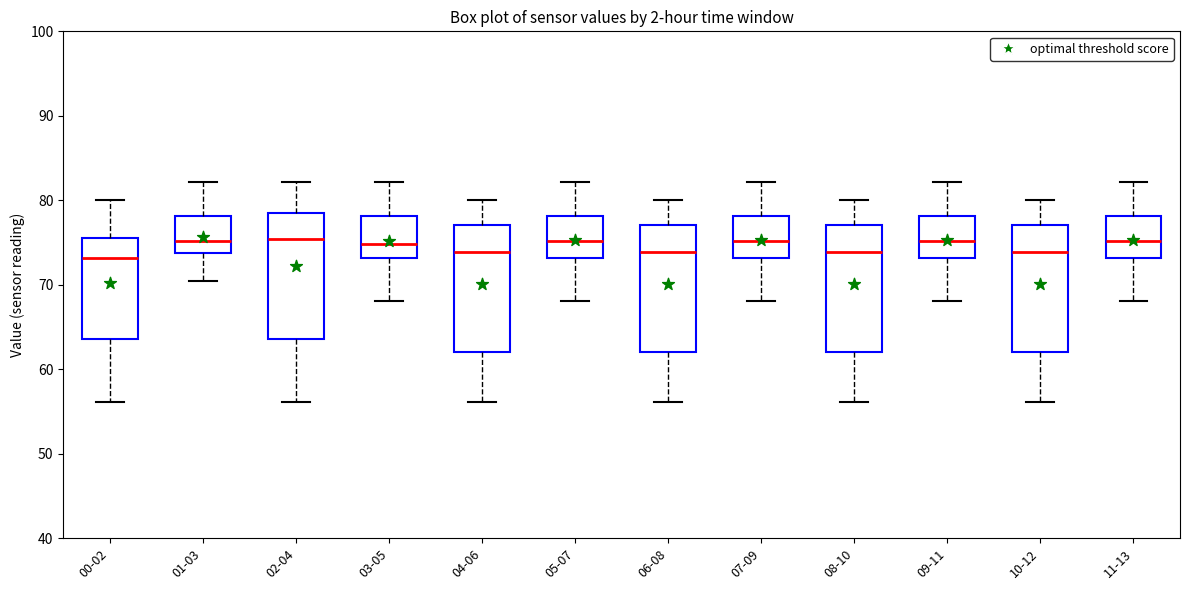

Reading left to right, read every box against the y-axis: the position of its median line, the range the box covers, and the ends of its whiskers. The values are not printed on the chart, so give them approximately, as read against the axis.

00-02: median 73, box 64 to 76, whiskers 56 to 80
01-03: median 75, box 74 to 78, whiskers 71 to 82
02-04: median 75, box 64 to 78, whiskers 56 to 82
03-05: median 75, box 73 to 78, whiskers 68 to 82
04-06: median 74, box 62 to 77, whiskers 56 to 80
05-07: median 75, box 73 to 78, whiskers 68 to 82
06-08: median 74, box 62 to 77, whiskers 56 to 80
07-09: median 75, box 73 to 78, whiskers 68 to 82
08-10: median 74, box 62 to 77, whiskers 56 to 80
09-11: median 75, box 73 to 78, whiskers 68 to 82
10-12: median 74, box 62 to 77, whiskers 56 to 80
11-13: median 75, box 73 to 78, whiskers 68 to 82